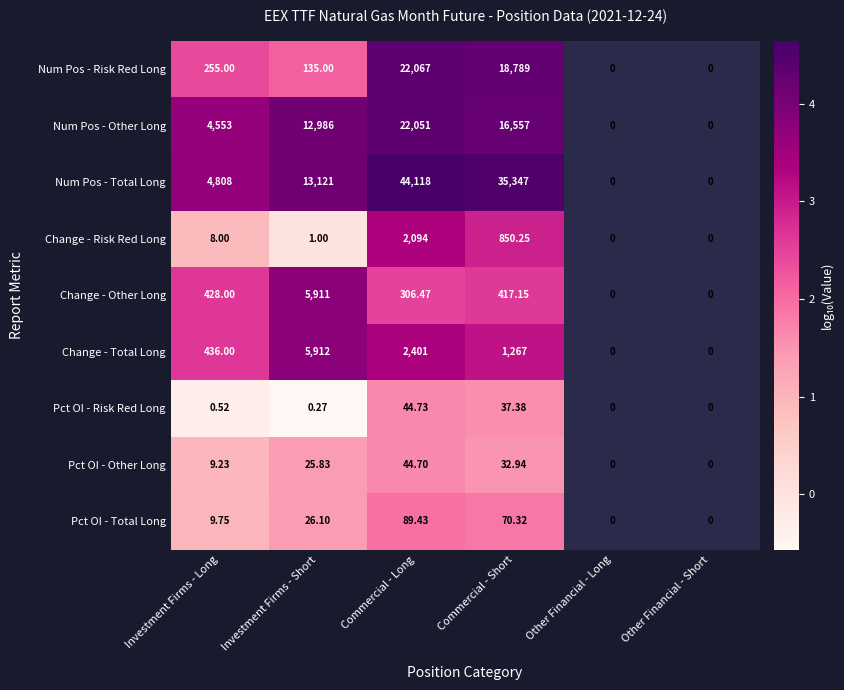

Between Other Financial - Short and Other Financial - Long, which is larger?

Other Financial - Long